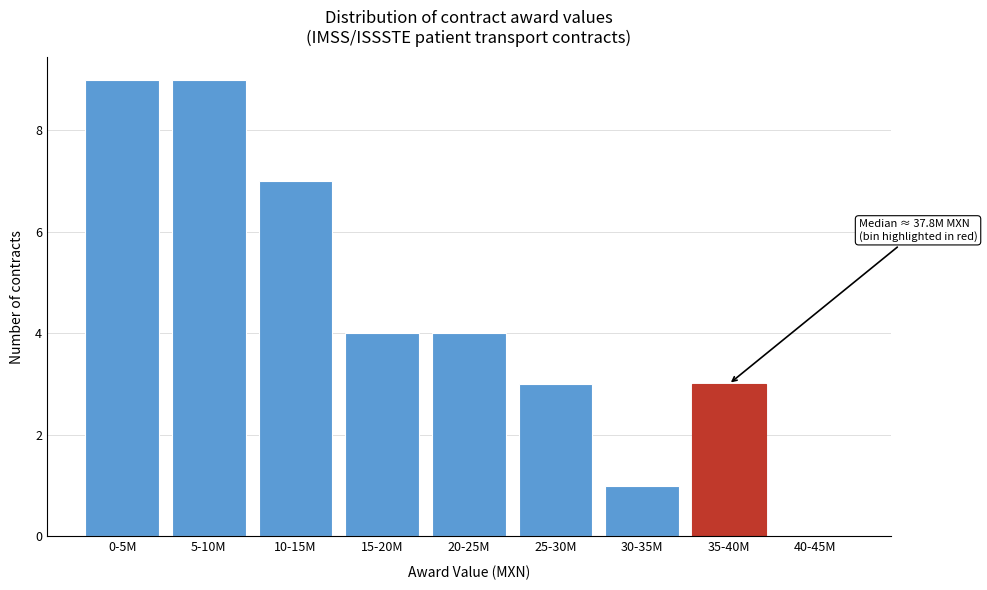

Reading right to left, transcribe all the data shown in this chart.

40-45M=0	35-40M=3	30-35M=1	25-30M=3	20-25M=4	15-20M=4	10-15M=7	5-10M=9	0-5M=9